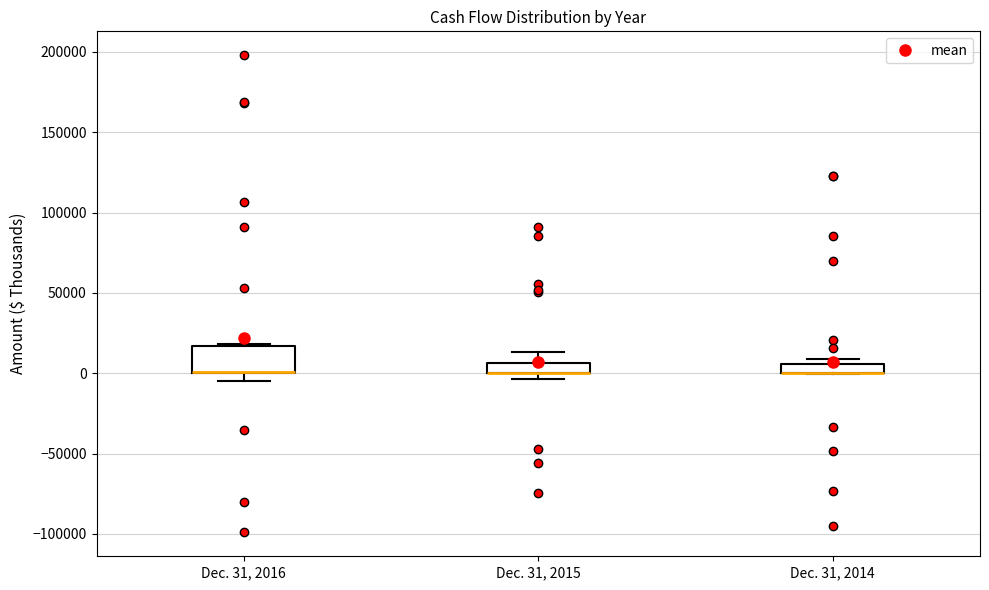

Which box is the tallest, from its lower edge to its upper edge?

Dec. 31, 2016